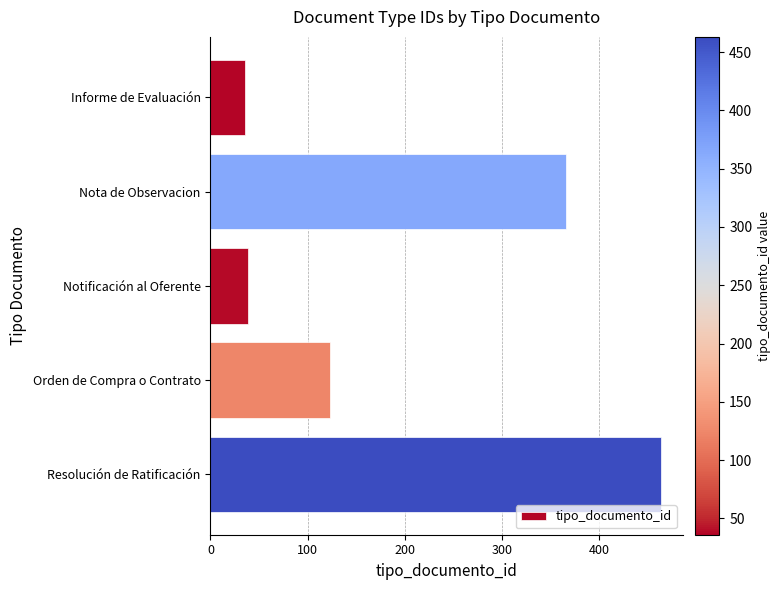

Reading top to bottom, list all the values displayed in this chart.

Informe de Evaluación=36	Nota de Observacion=366	Notificación al Oferente=39	Orden de Compra o Contrato=123	Resolución de Ratificación=463